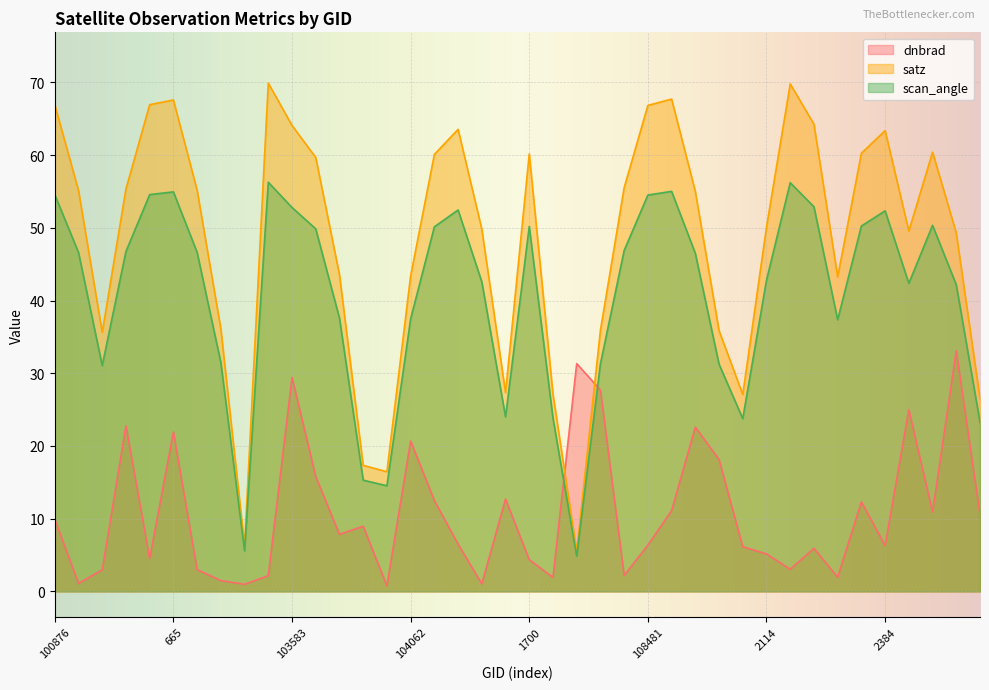

Is the value of satz at 114511 greater than the value of scan_angle at 103592?

No